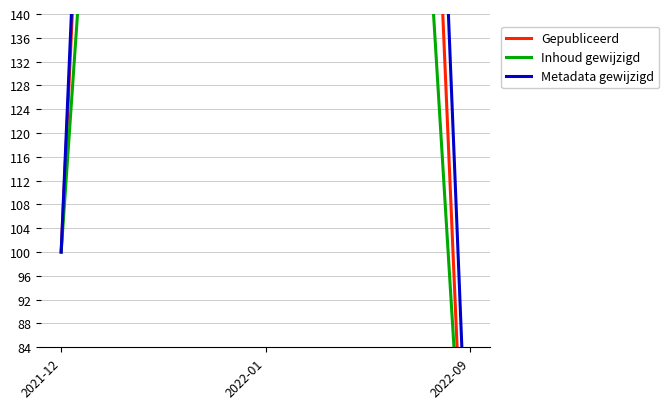

Rank the series by their maximum value, from lowest to highest.

Inhoud gewijzigd, Gepubliceerd, Metadata gewijzigd